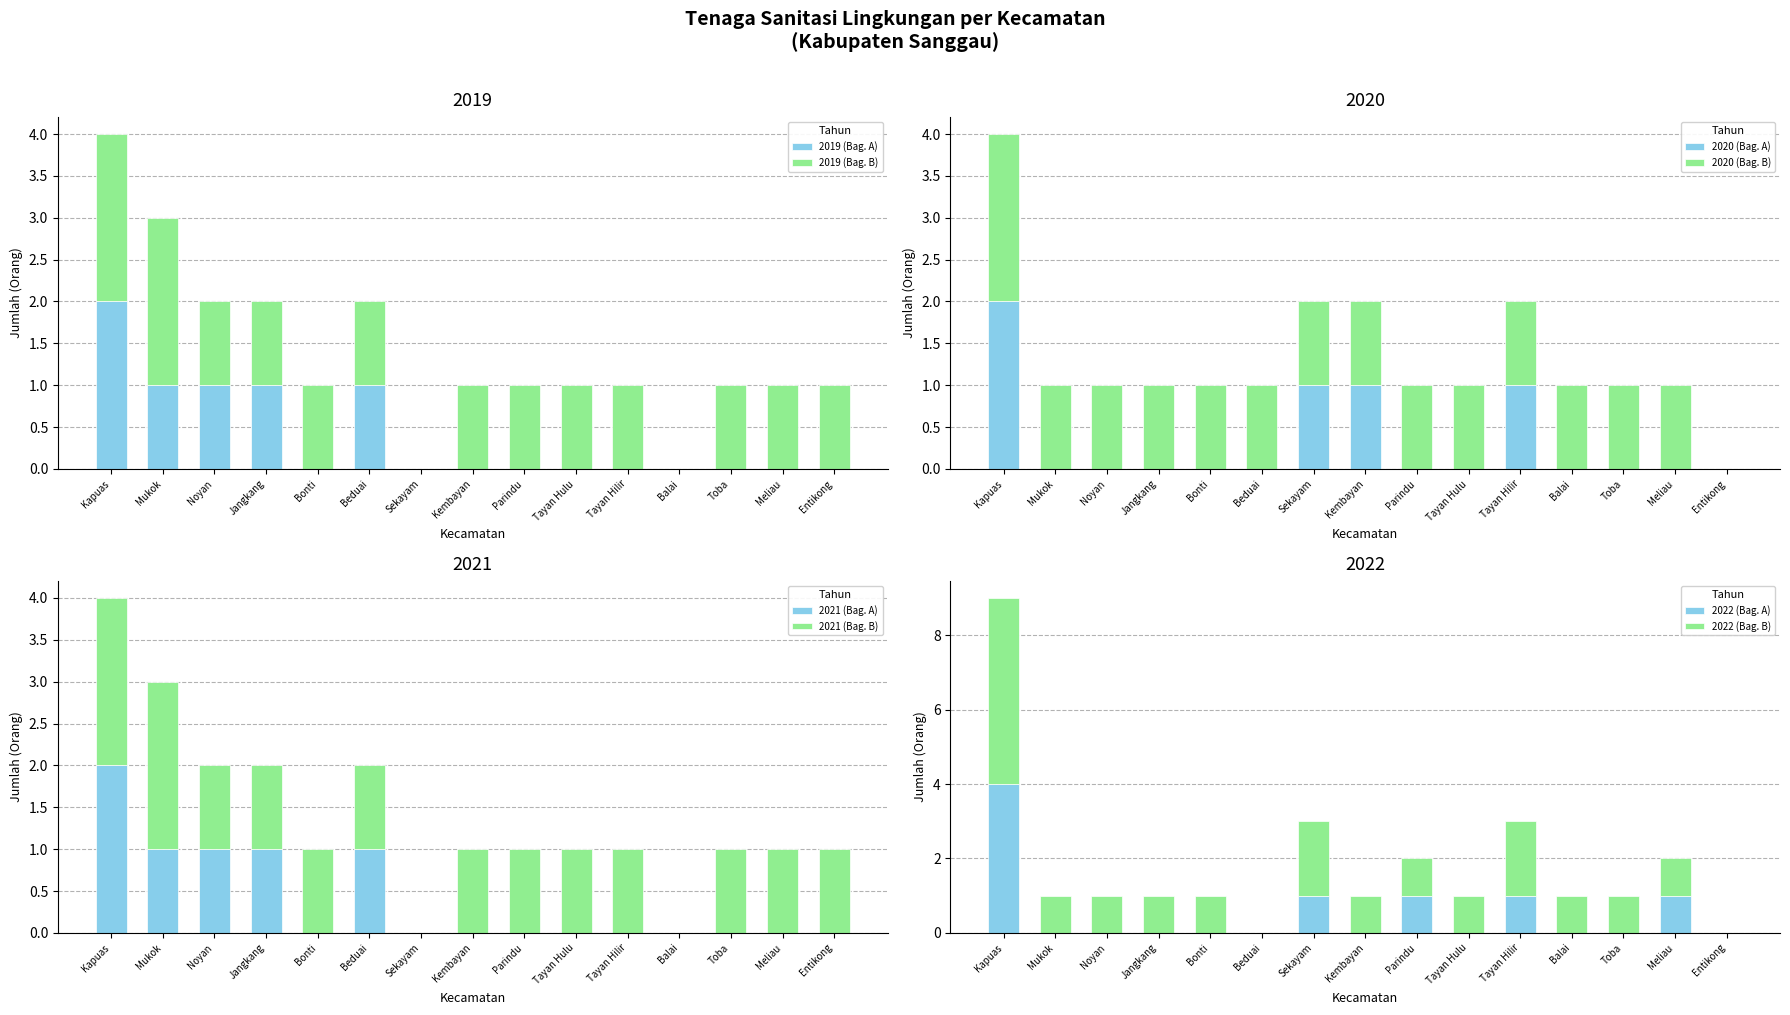

How many bars are there in each group?

4